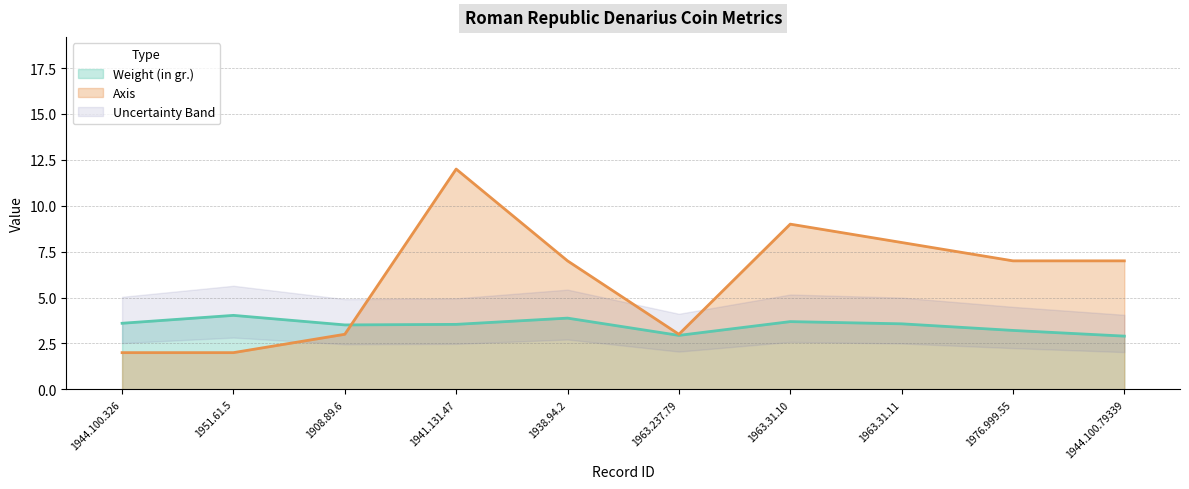

The value of Axis at 1941.131.47 is 20.7. True or false?

False